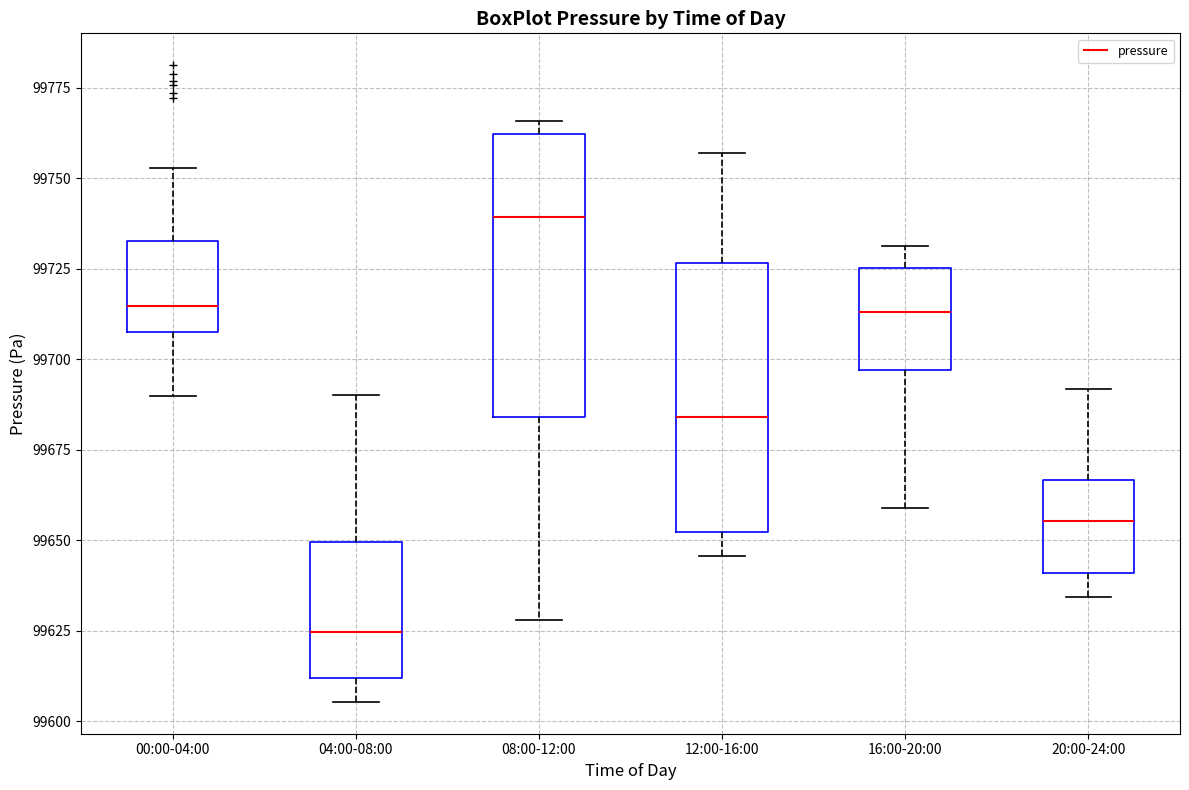

Where does the median line of the box for 12:00-16:00 sit on the y-axis? The values are not printed on the chart, so give them approximately, as read against the axis.

99685